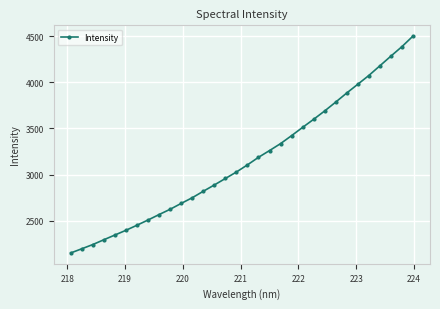

What is the average value?

3158.8